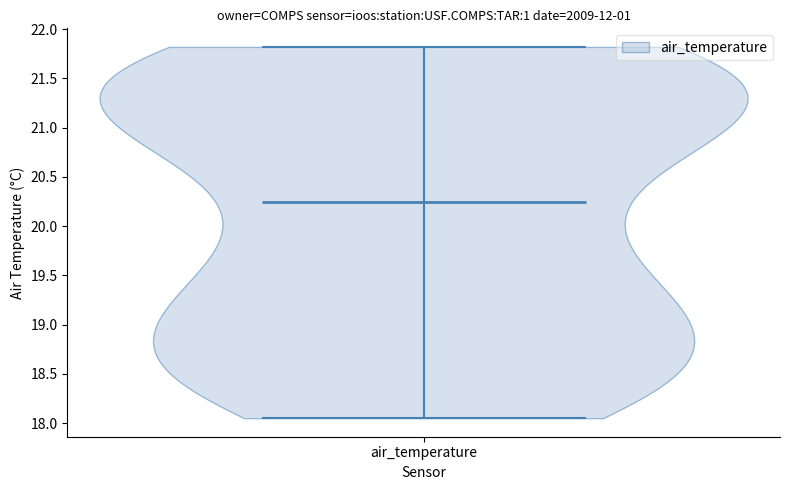

Read this violin plot against the y-axis: where its median line is, and the lowest and highest points the violin reaches. The values are not printed on the chart, so give them approximately, as read against the axis.

median line 20.25, lowest point 18.05, highest point 21.80